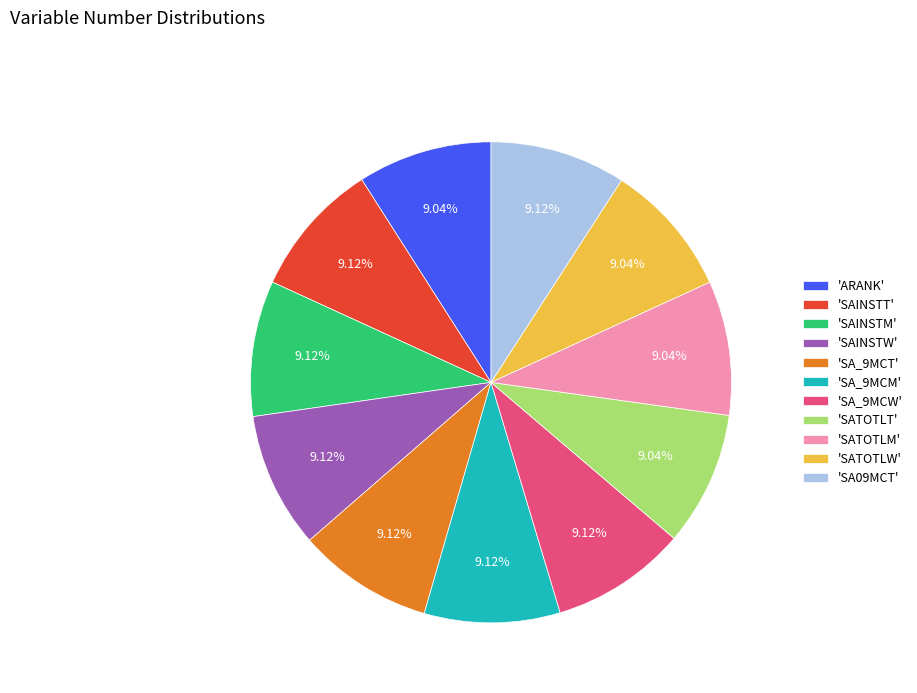

What is the ratio of the value at 'SAINSTT' to the value at 'SATOTLW'?

1.0